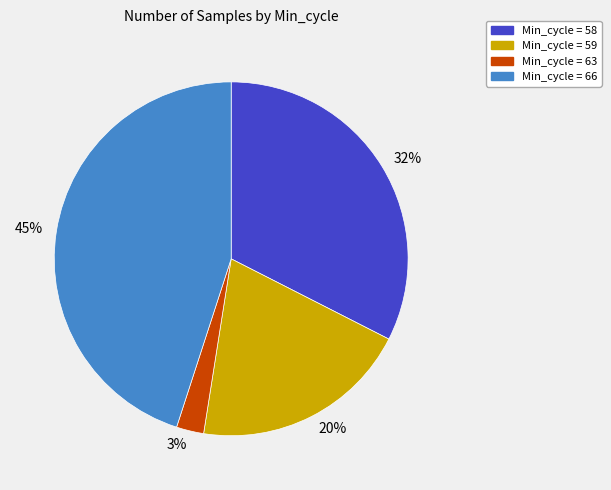

True or false: 20% accounts for 14% of the total.

False